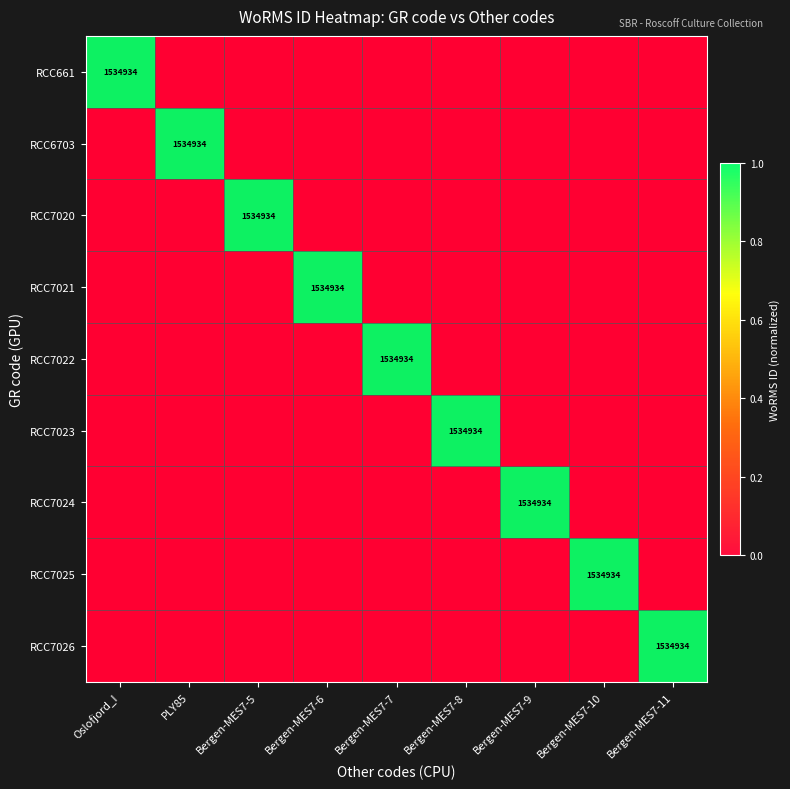

List the labels in order of RCC661 value, smallest first.

PLY85, Bergen-MES7-5, Bergen-MES7-6, Bergen-MES7-7, Bergen-MES7-8, Bergen-MES7-9, Bergen-MES7-10, Bergen-MES7-11, Oslofjord_I